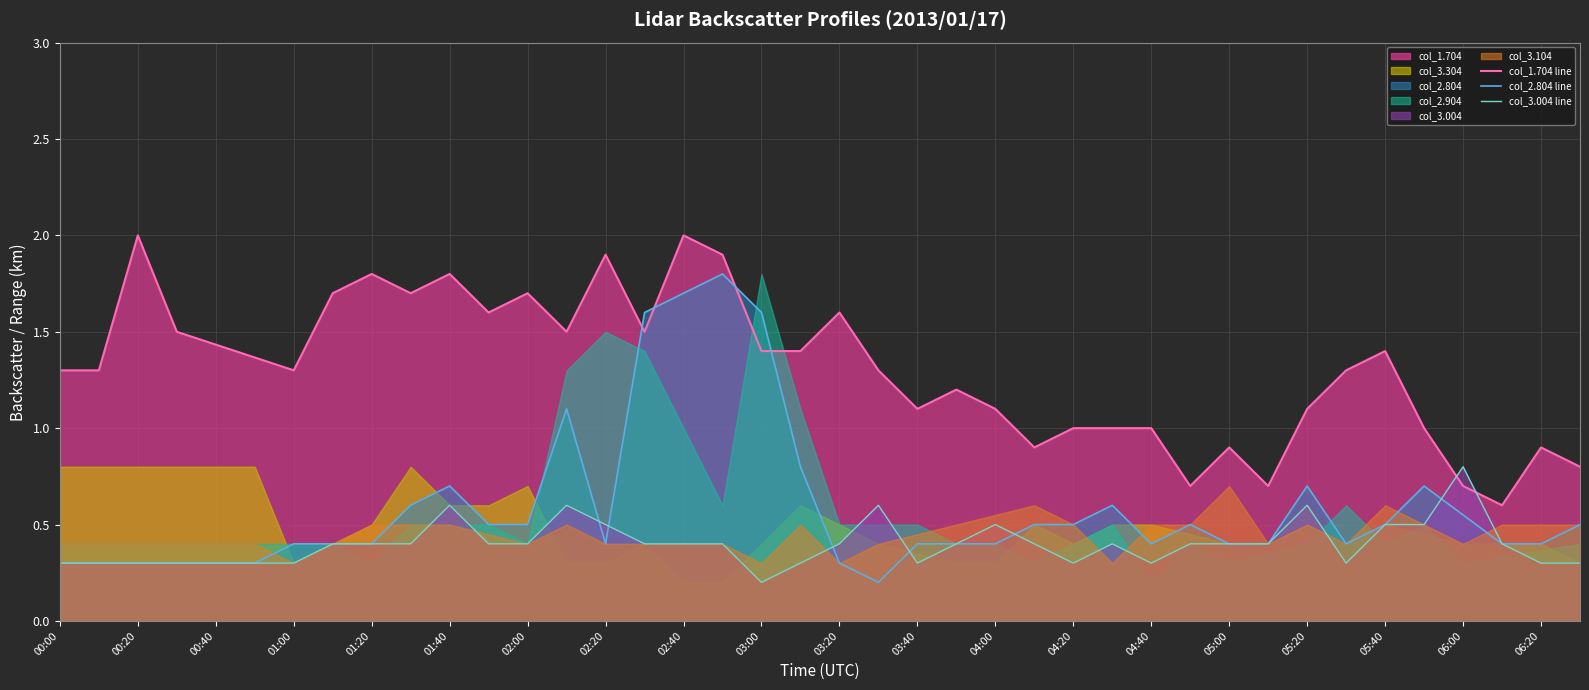

Is it true that col_3.004 line equals 0.3 at 00:20?

True